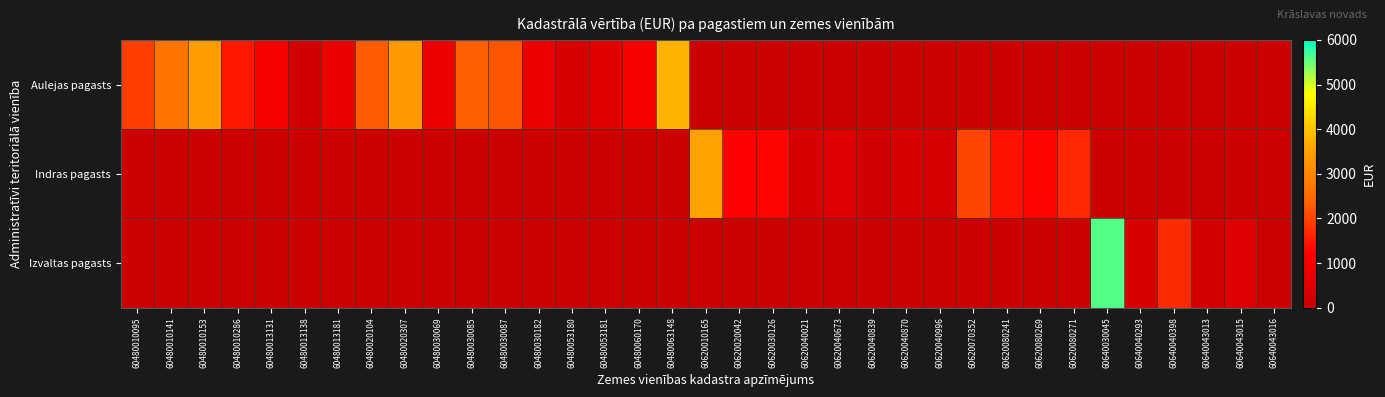

Between 60480020104 and 60480053180, which series saw the biggest shift?

Aulejas pagasts